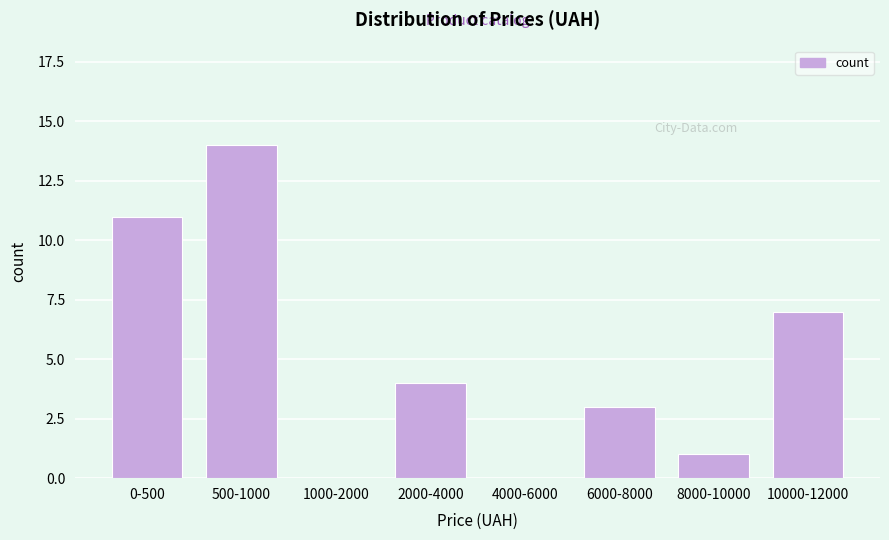

Reading right to left, list all the values displayed in this chart.

10000-12000=7	8000-10000=1	6000-8000=3	4000-6000=0	2000-4000=4	1000-2000=0	500-1000=14	0-500=11